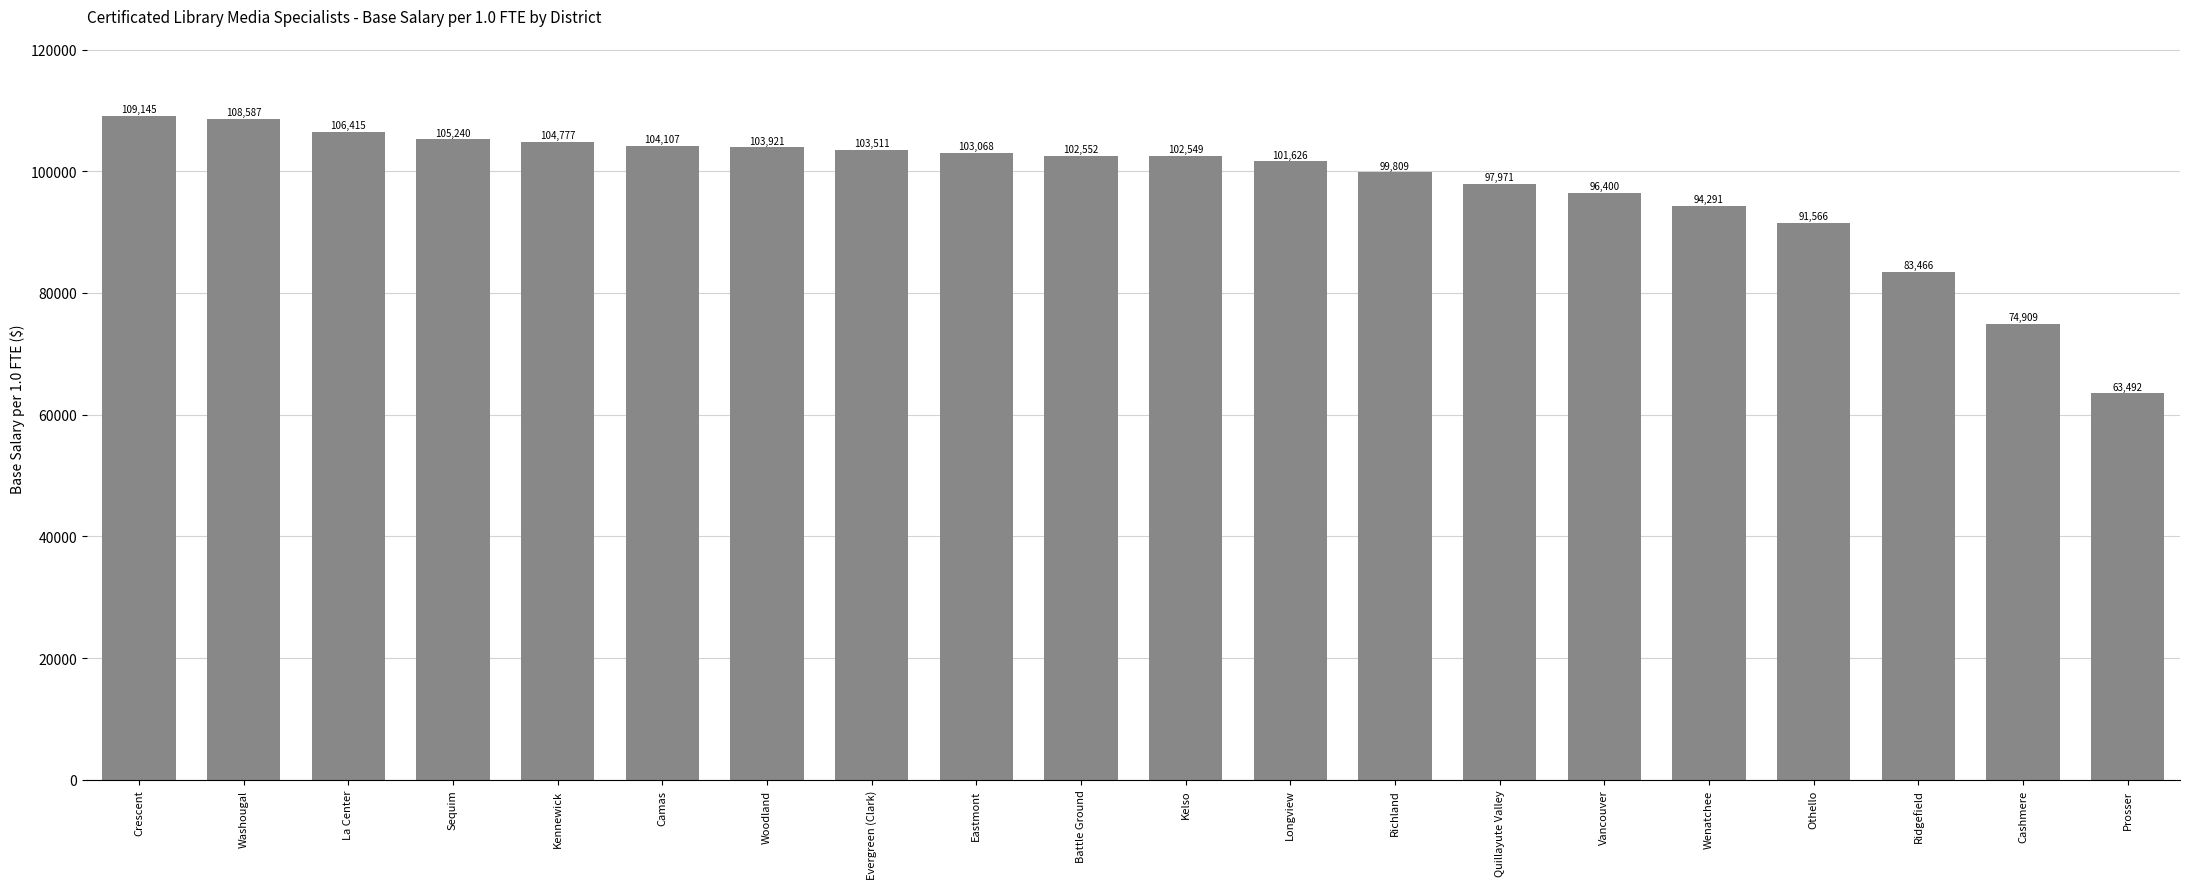

Which label corresponds to the smallest value in the chart?

Prosser